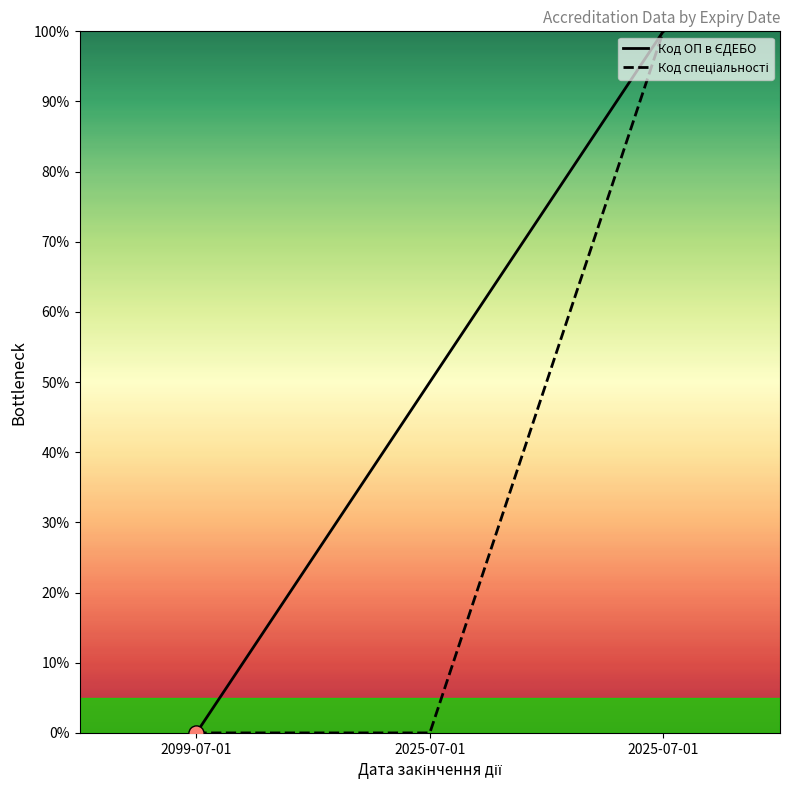

Which series reaches the minimum Y coordinate?

Код ОП в ЄДЕБО